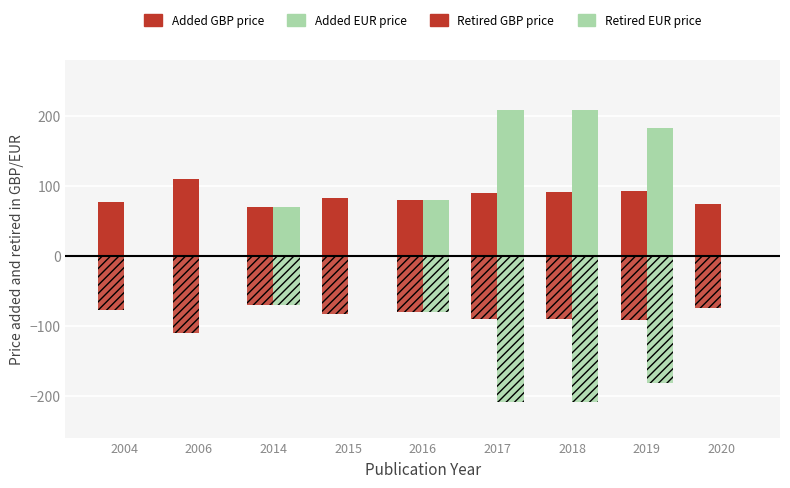

Count the number of categories in the chart.

9